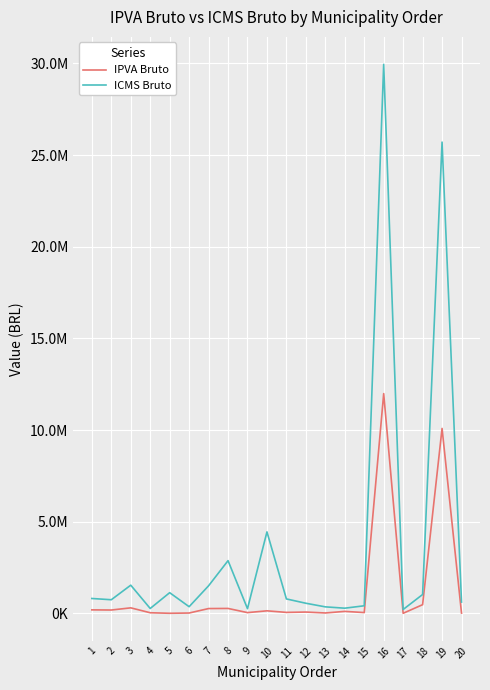

Between 15 and 18, which series saw the biggest shift?

ICMS Bruto